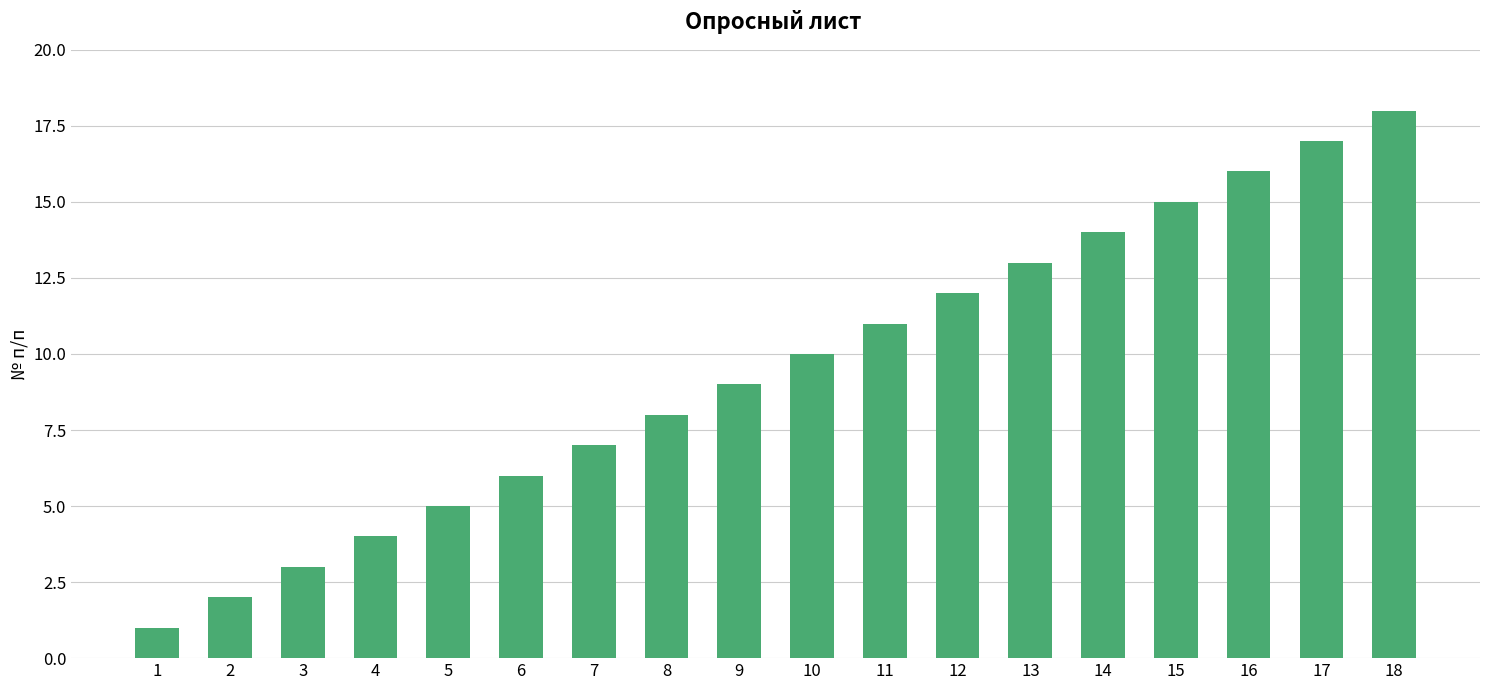

How many data points does each series have?

18